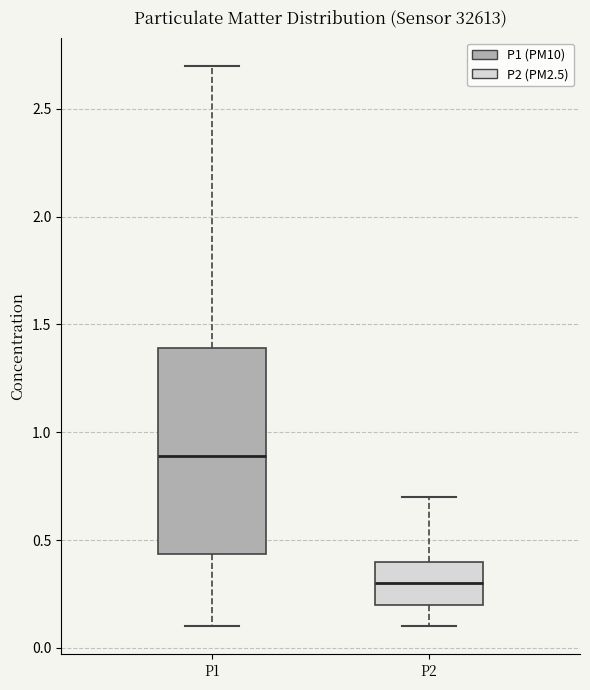

Comparing the boxes themselves (not the whiskers), which one is the tallest?

P1